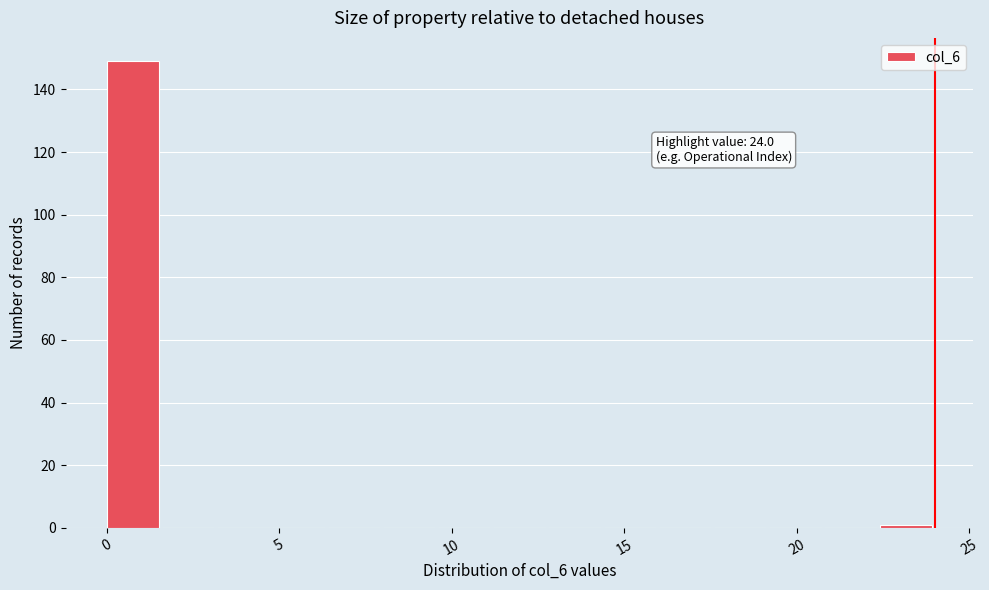

Read against the x-axis, roughly where is the centre of the tallest bar?

1.0